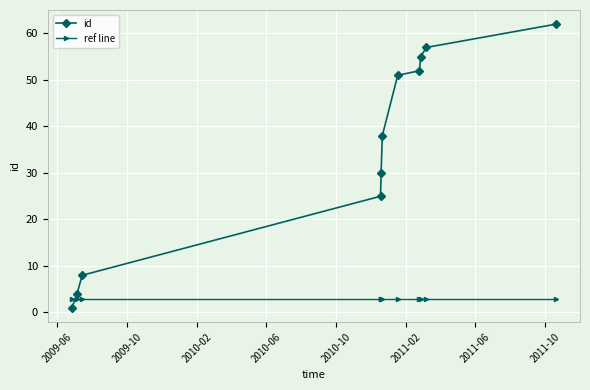

At how many categories does at least one series exceed 39?

5